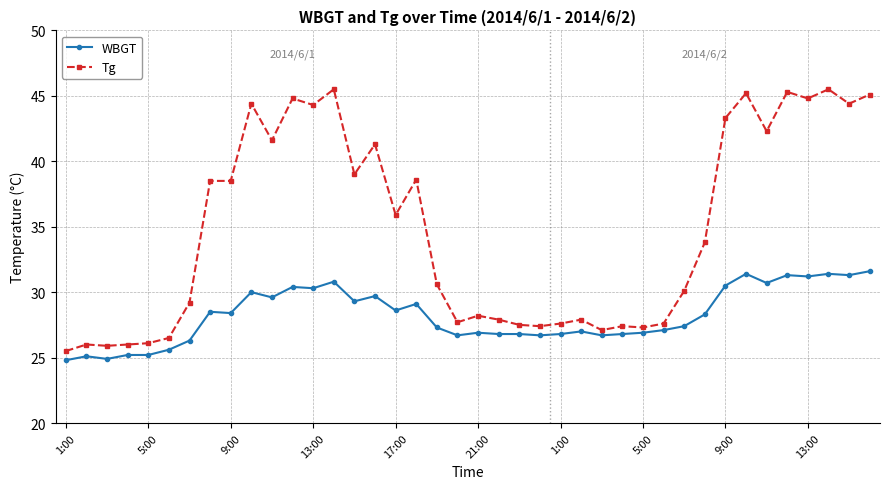

How many data points in Tg are above 33?

20